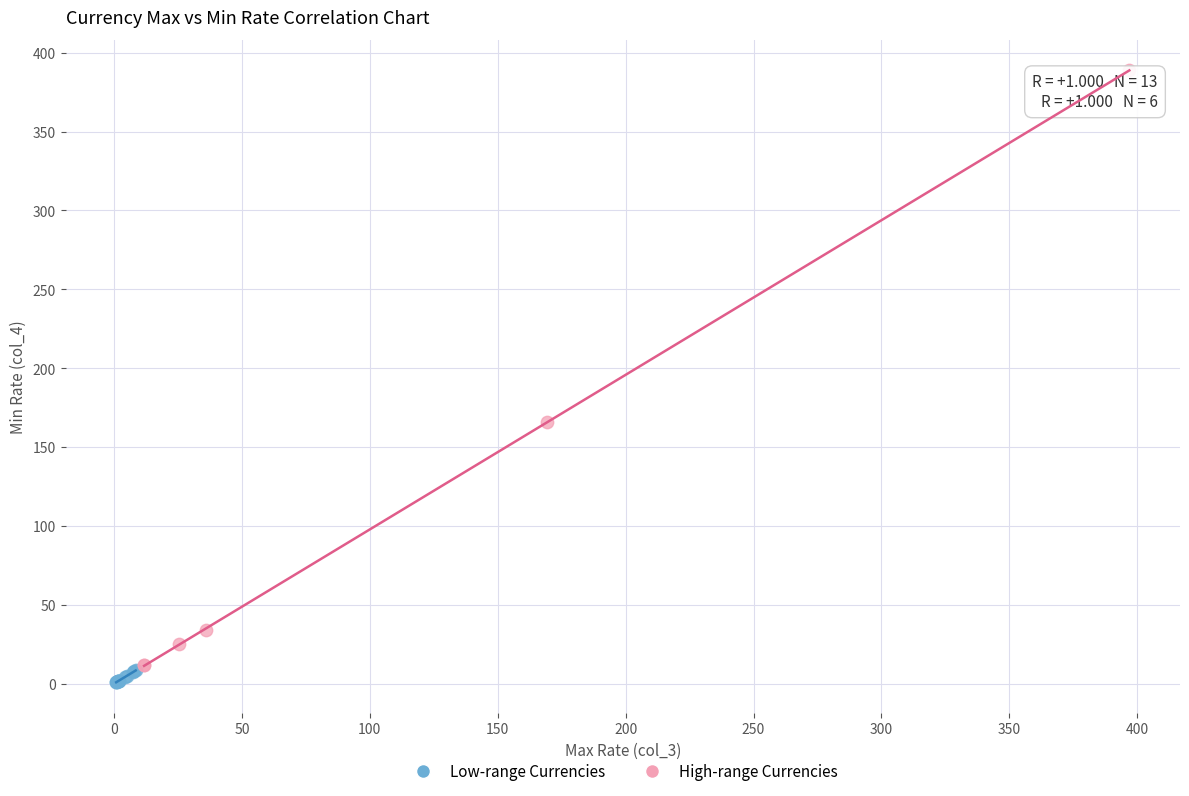

Which series contains the lowest Y value?

Low-range Currencies